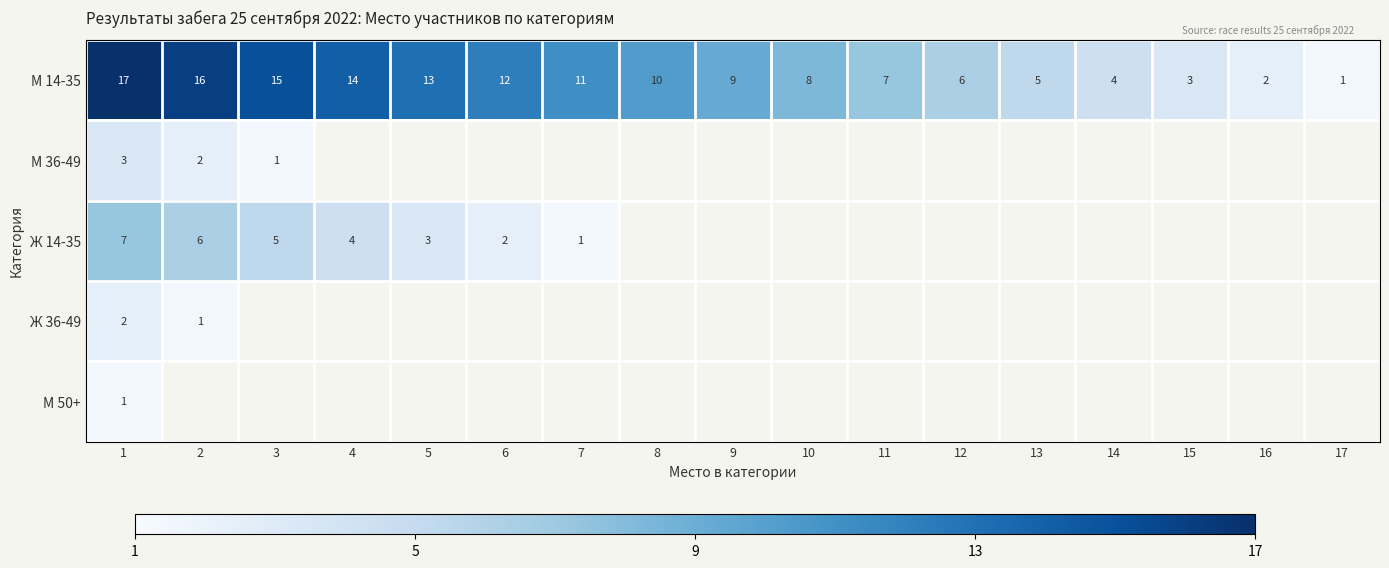

Count the number of data series in this chart.

5